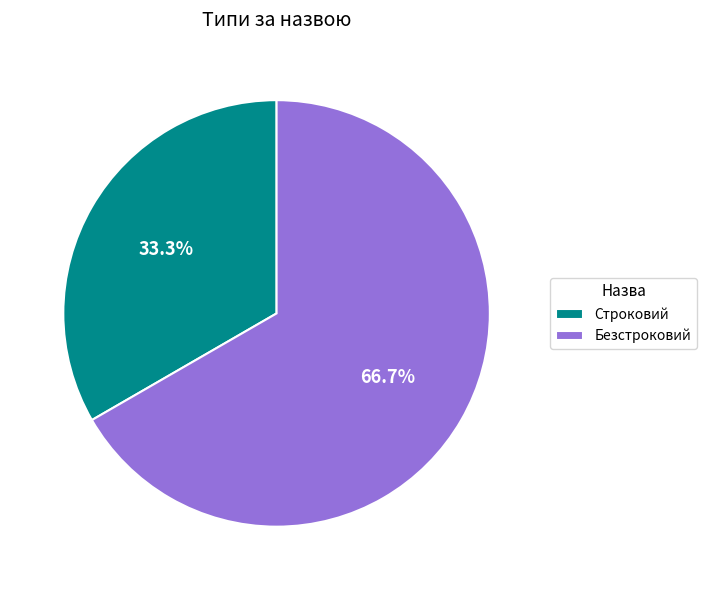

What percentage is the Строковий slice, to the nearest percent?

33%